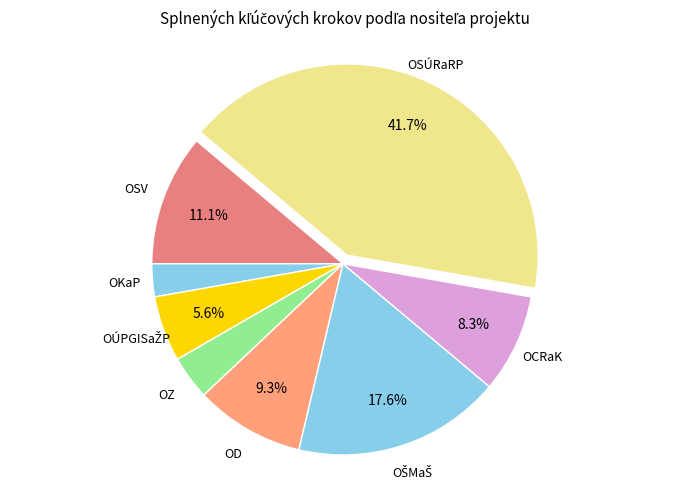

Is OKaP the majority of the pie?

No